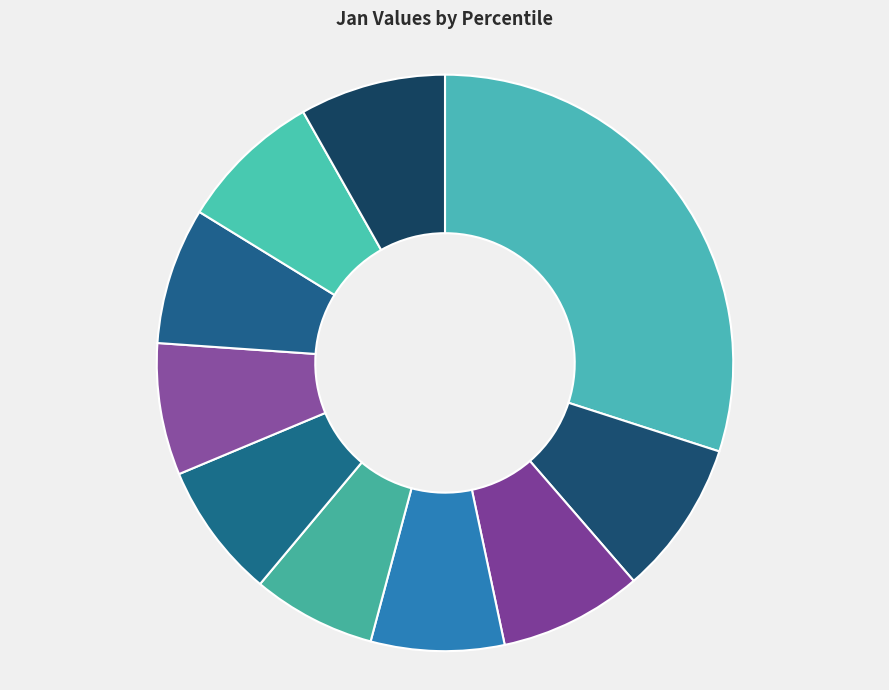

How many slices are in this pie chart?

10